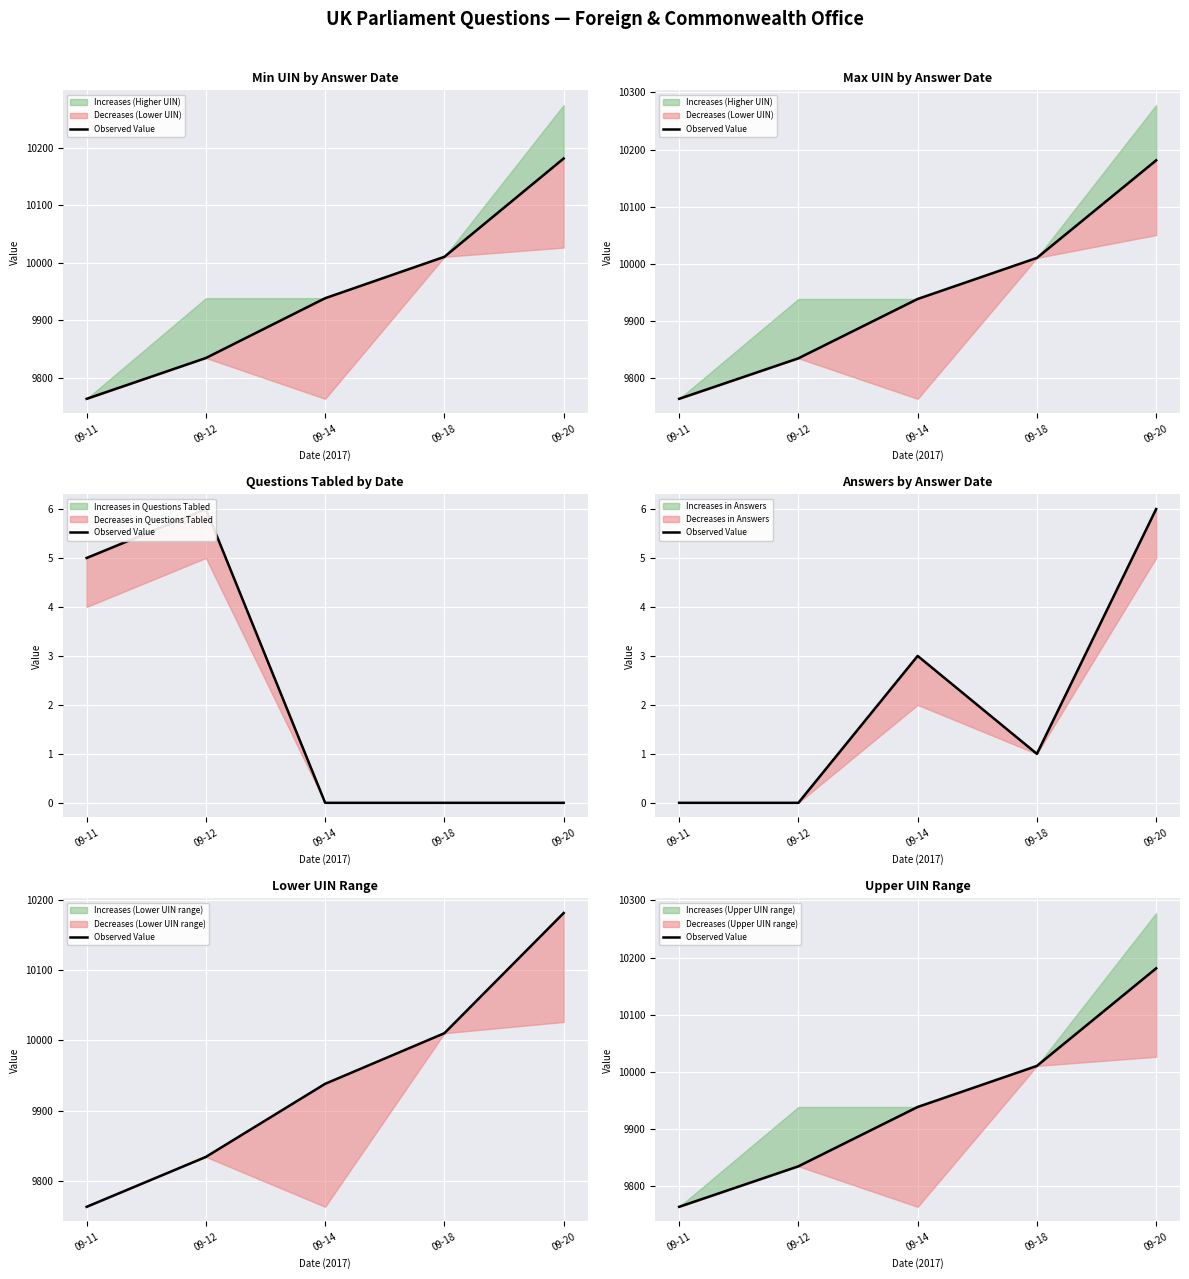

What is the sum of the values at 09-12 and 09-20?

20015